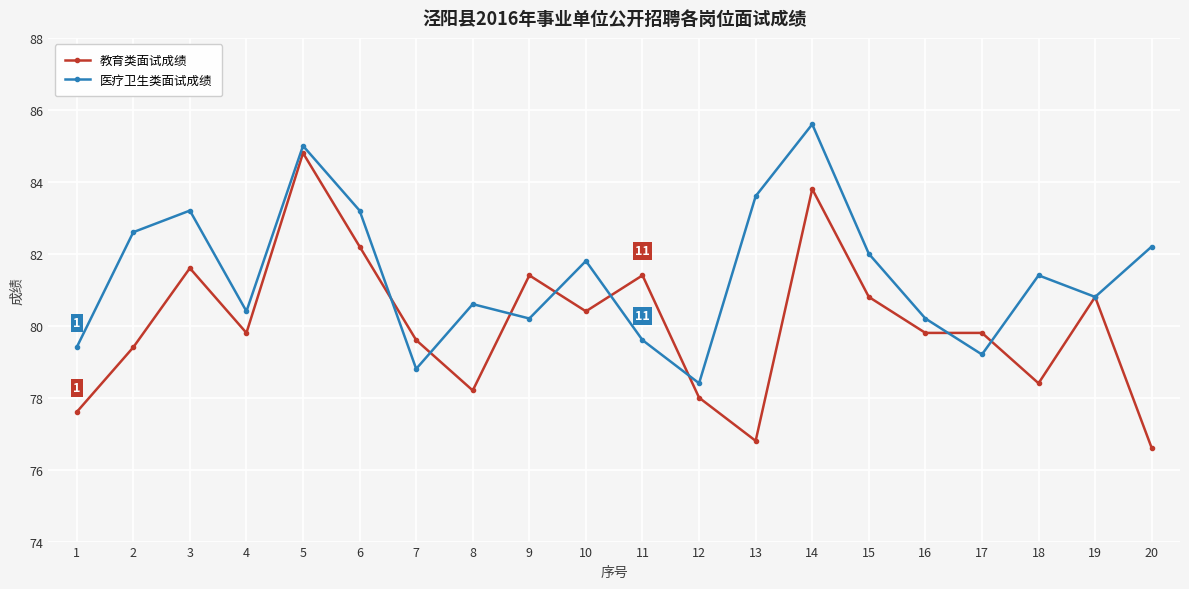

What is the difference between the highest and lowest values at 15?

1.2